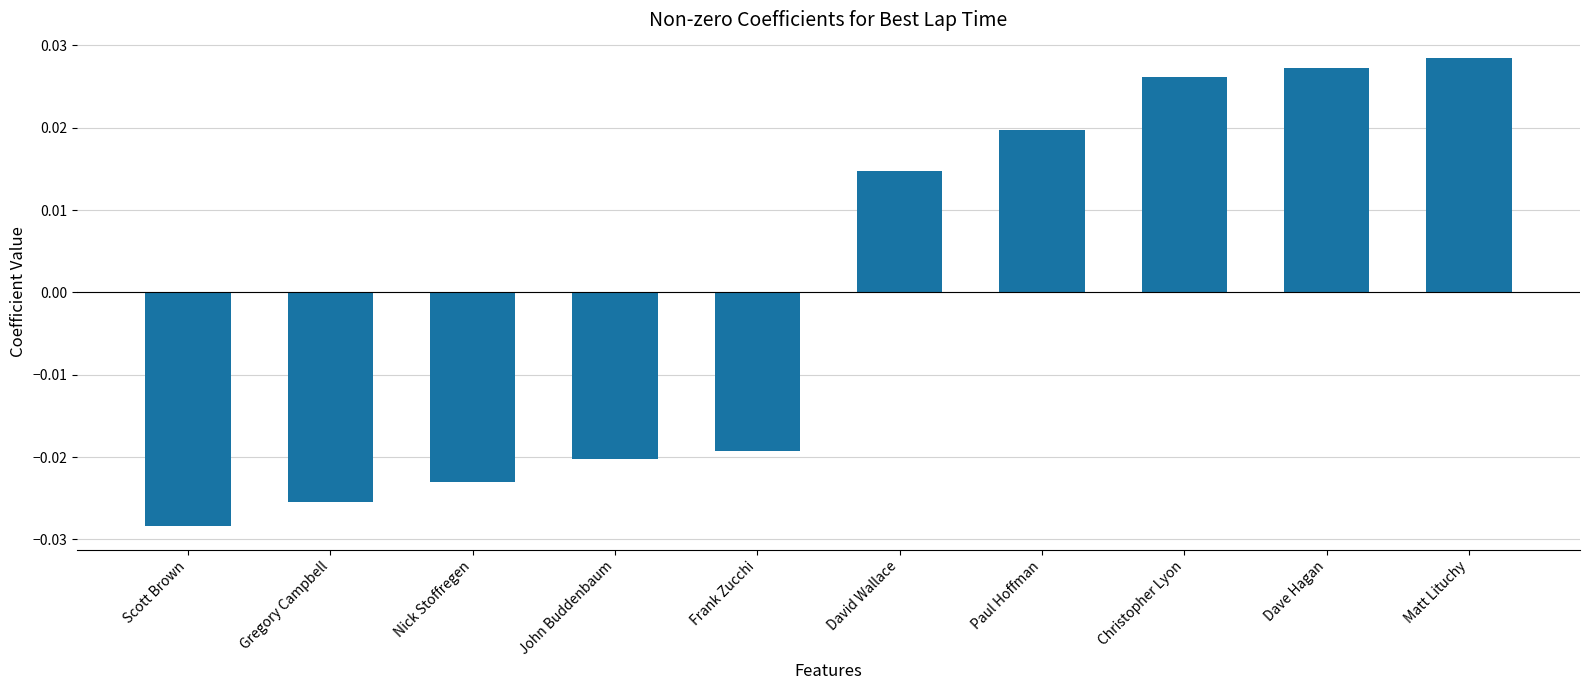

What is the difference between the second highest and second lowest values?

0.1